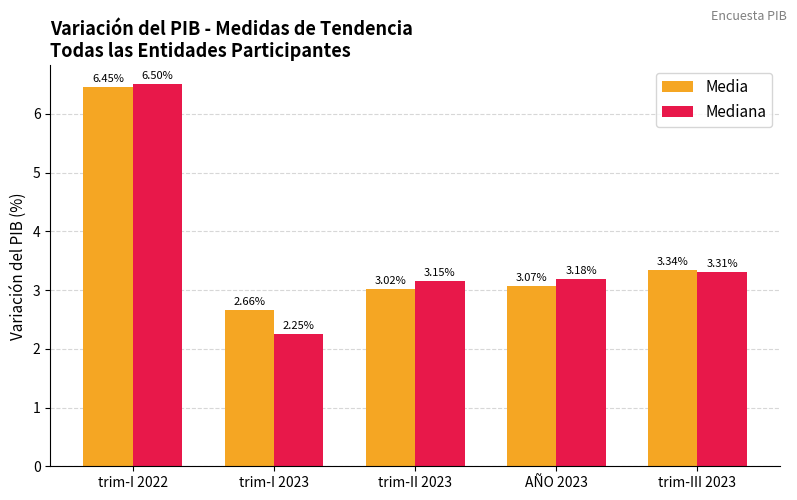

Is it true that Mediana equals 3.3 at trim-III 2023?

True